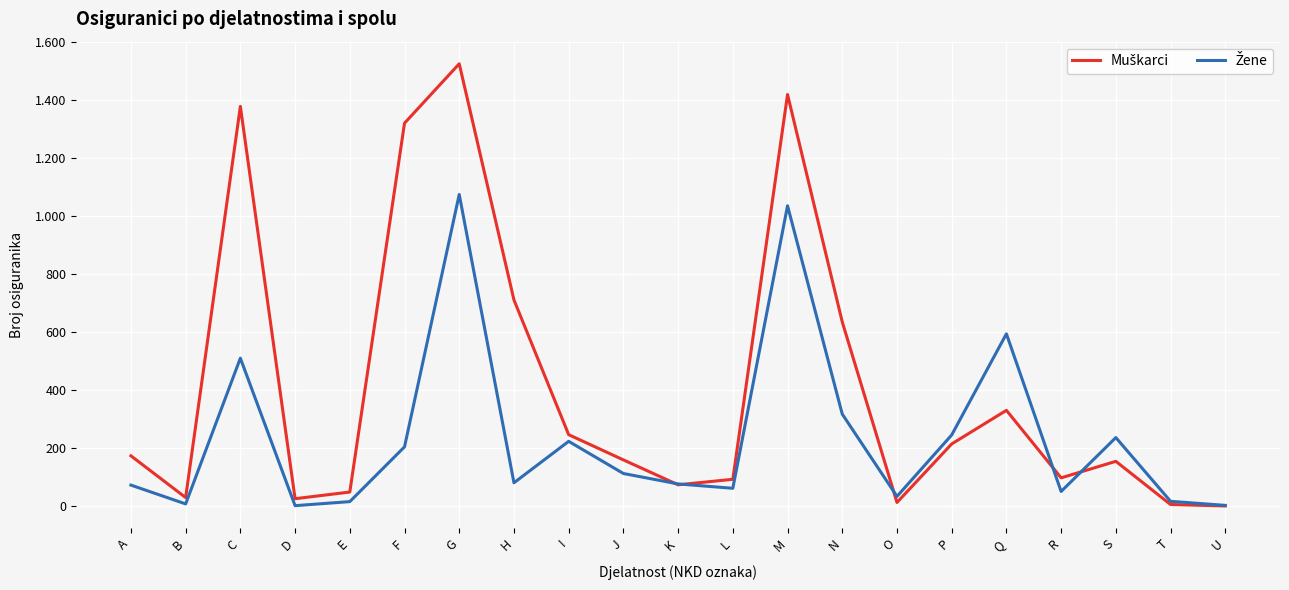

What is the average value of the Žene series?

236